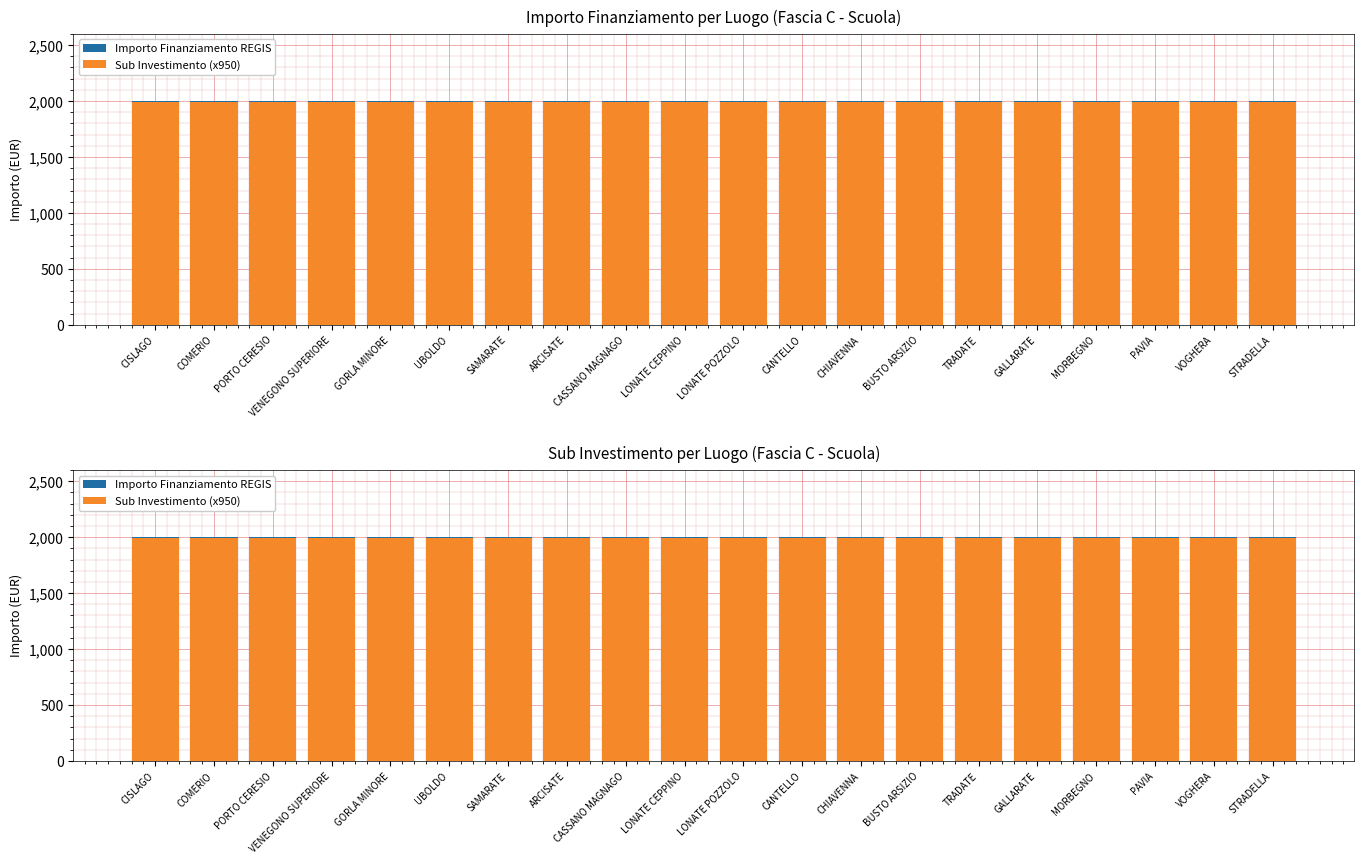

At which label is Sub Investimento (x950) closest to 1995?

CISLAGO